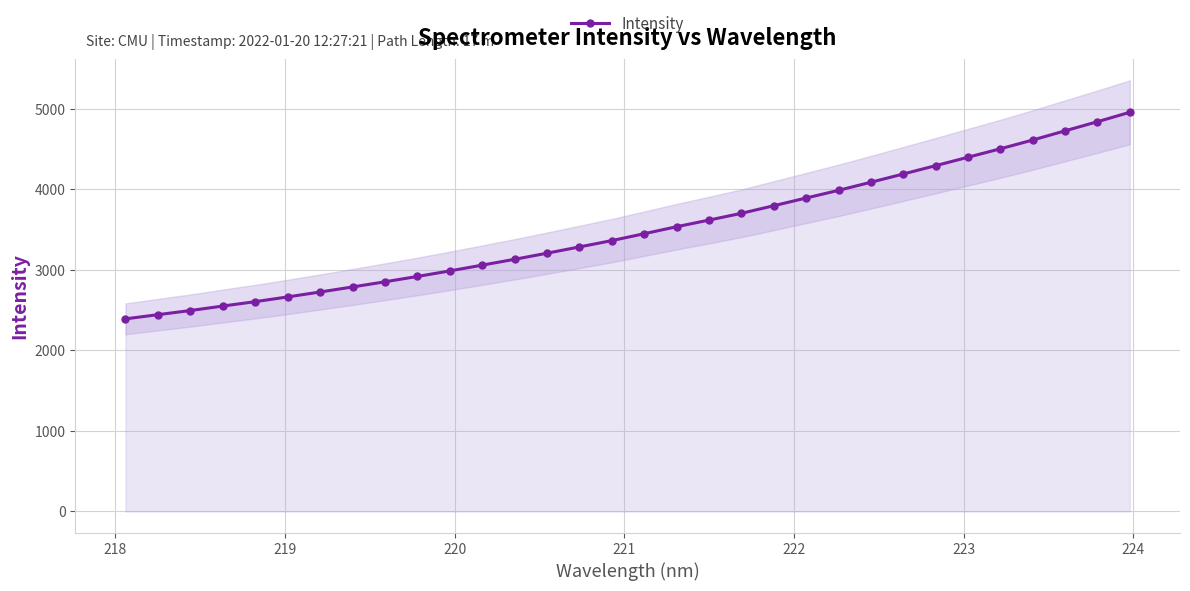

What is the minimum value for Intensity?

2391.0